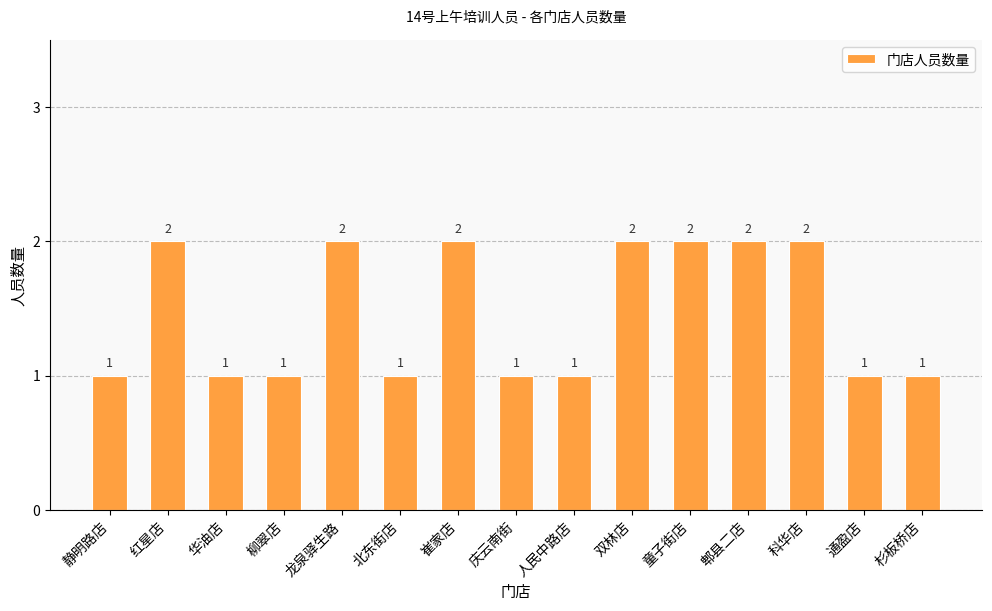

What position from the right is 崔家店?

9